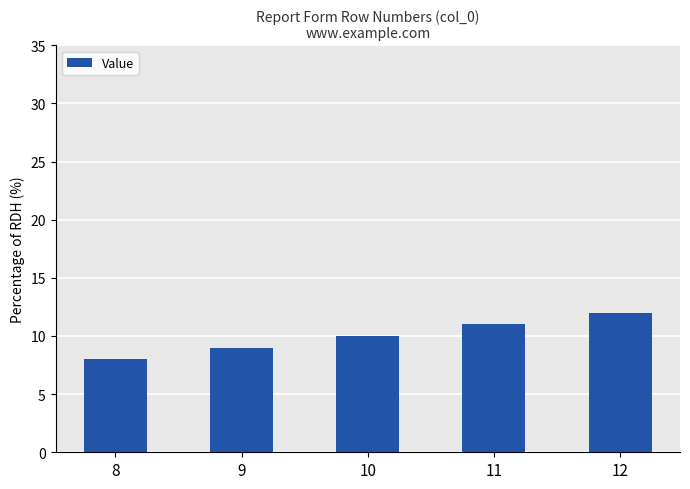

What is the value of the 5th bar from the left?

12